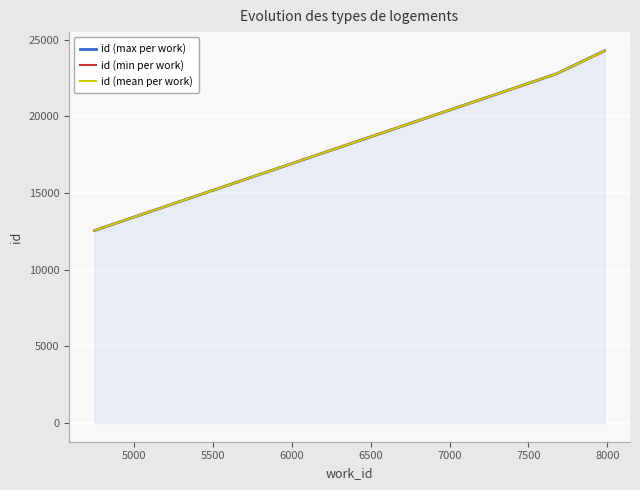

Which series has the largest range (max minus min)?

id (max per work)